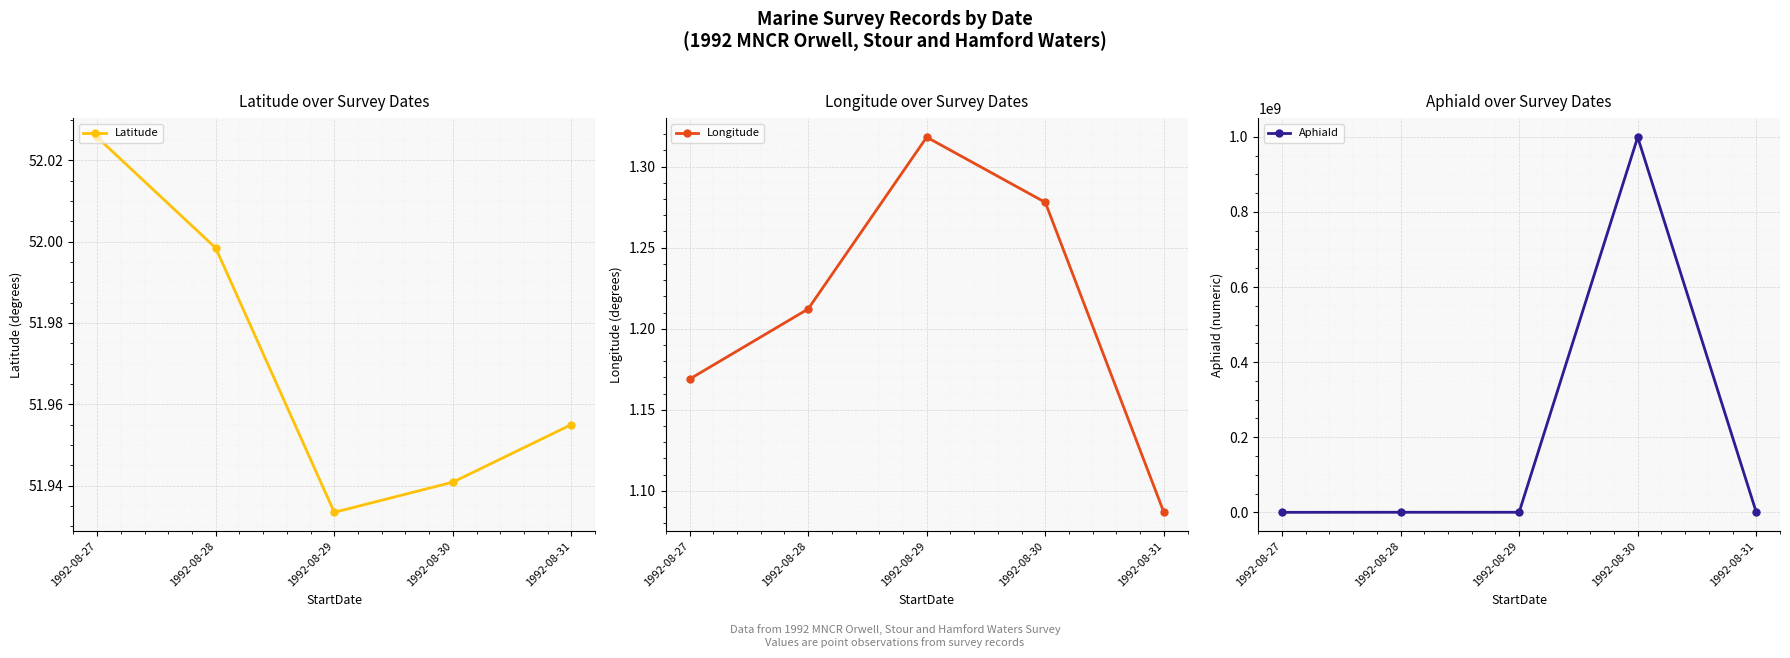

What is the greatest value displayed?

999000887.0